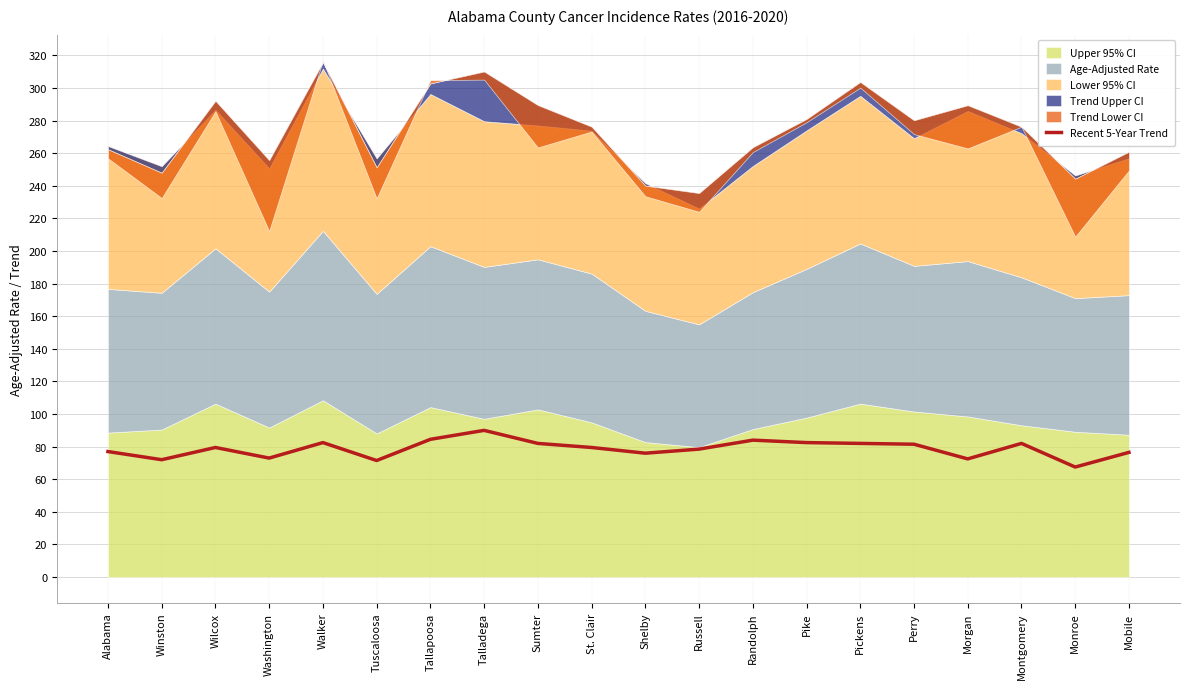

Reading left to right, list all the values displayed in this chart.

Alabama=77.0	Winston=72.0	Wilcox=79.5	Washington=73.0	Walker=82.5	Tuscaloosa=71.5	Tallapoosa=84.5	Talladega=90.0	Sumter=82.0	St. Clair=79.5	Shelby=76.0	Russell=78.5	Randolph=84.0	Pike=82.5	Pickens=82.0	Perry=81.5	Morgan=72.5	Montgomery=82.0	Monroe=67.5	Mobile=76.5